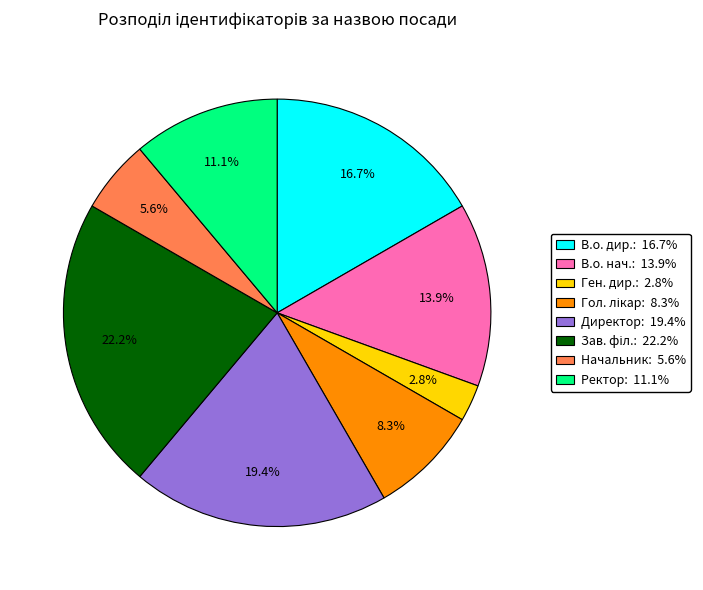

To the nearest percent, what is the average slice percentage?

12%